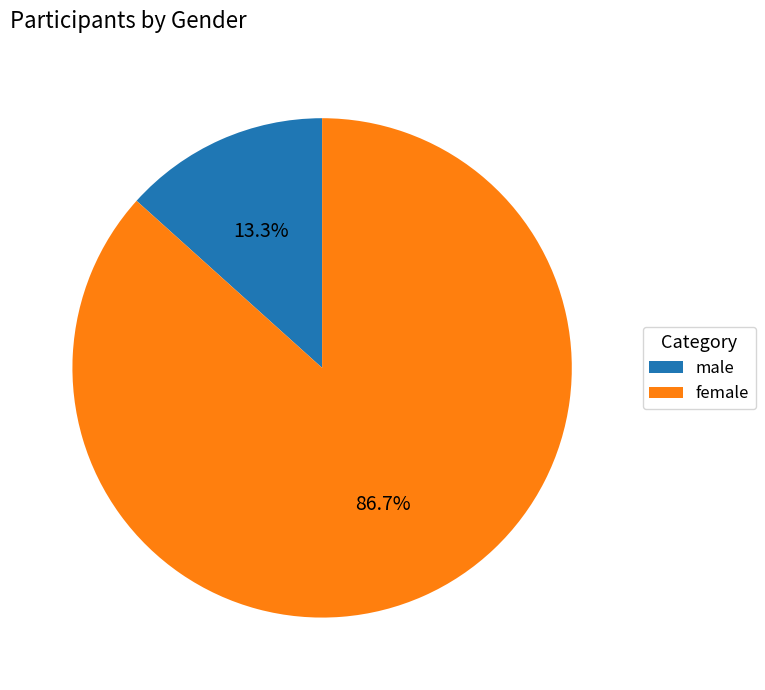

Is it true that female is 87% of the pie?

True